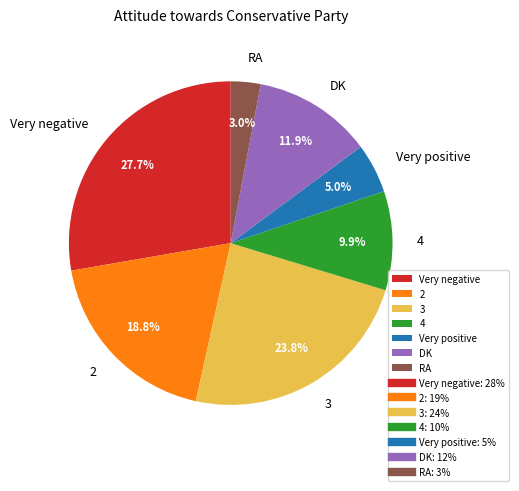

Does any single category account for the majority?

No